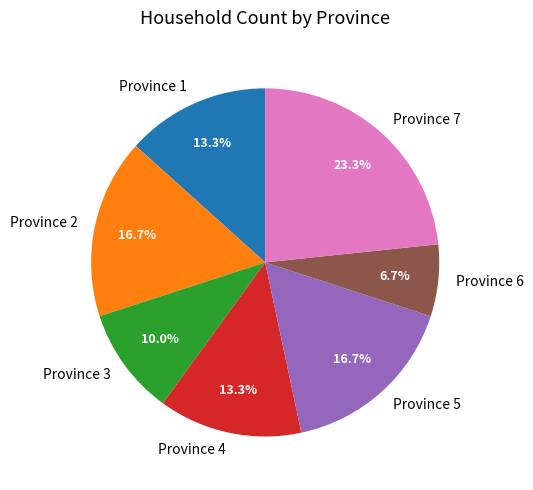

Is there a majority slice in this chart?

No